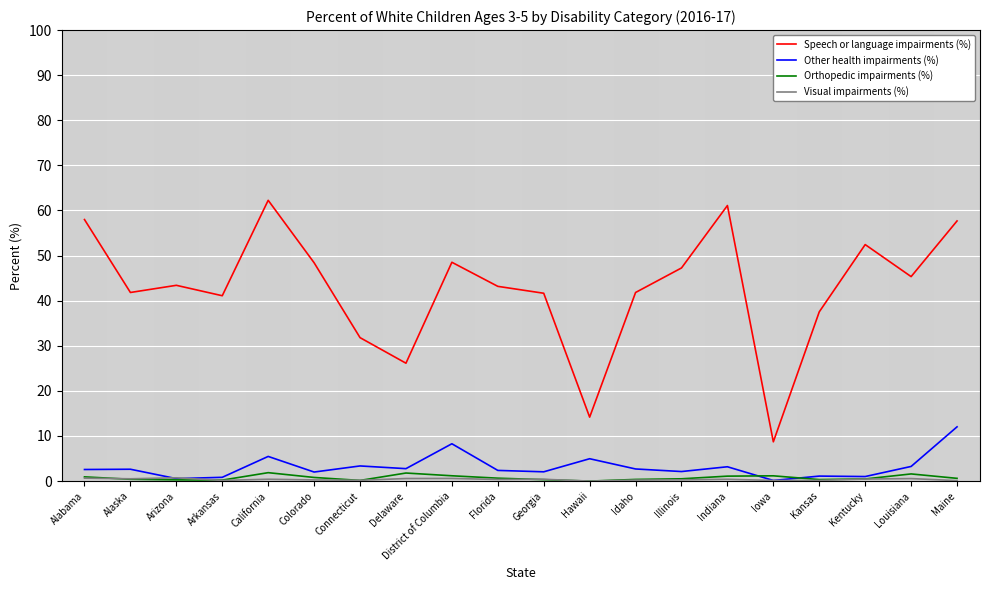

Does the chart display data point markers on the line(s)?

No